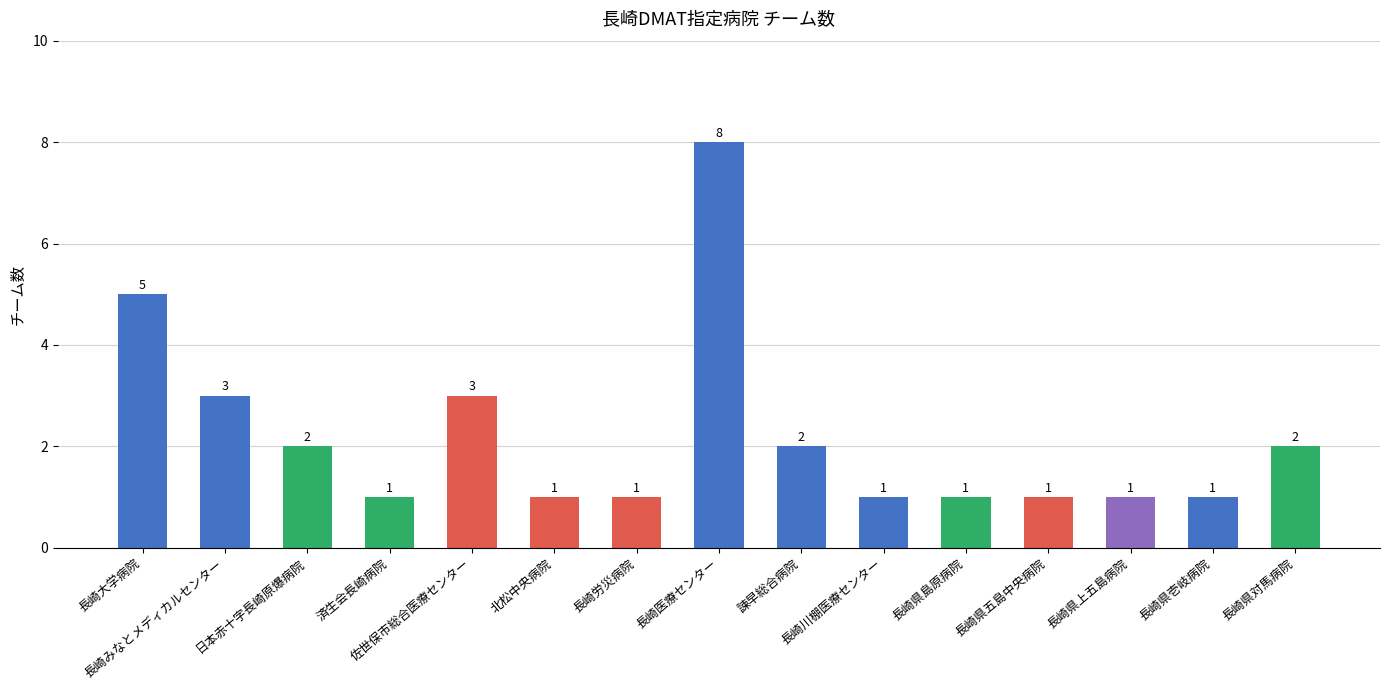

Count the values in the range 1 to 3.

13